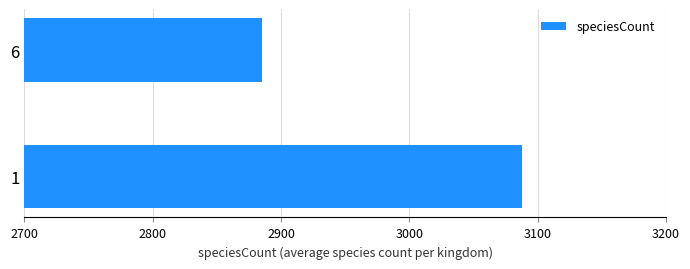

What is the change in value from 1 to 6?

-203